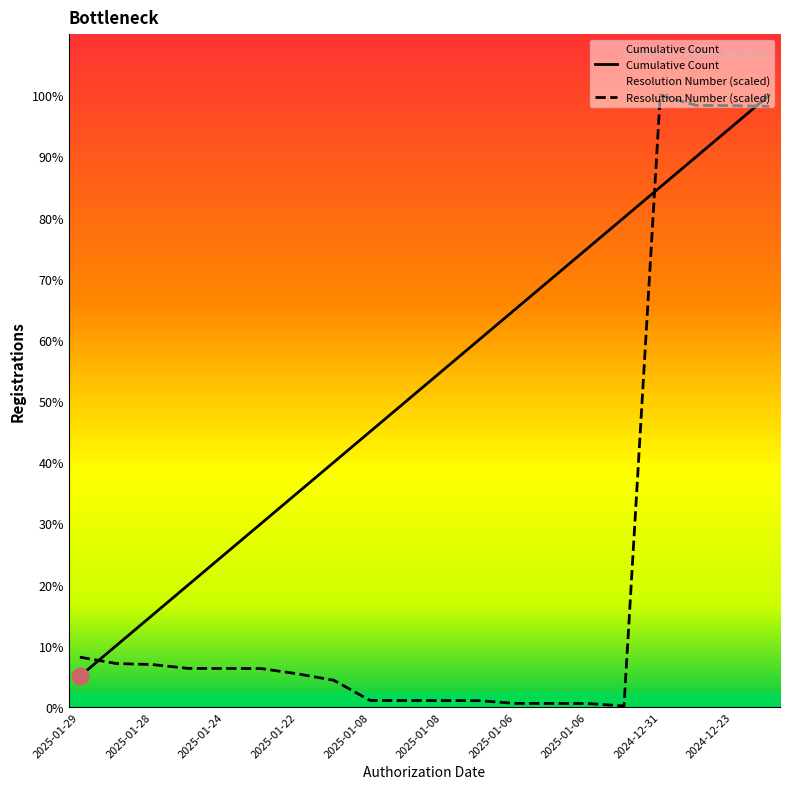

How many lines are shown in the chart?

2